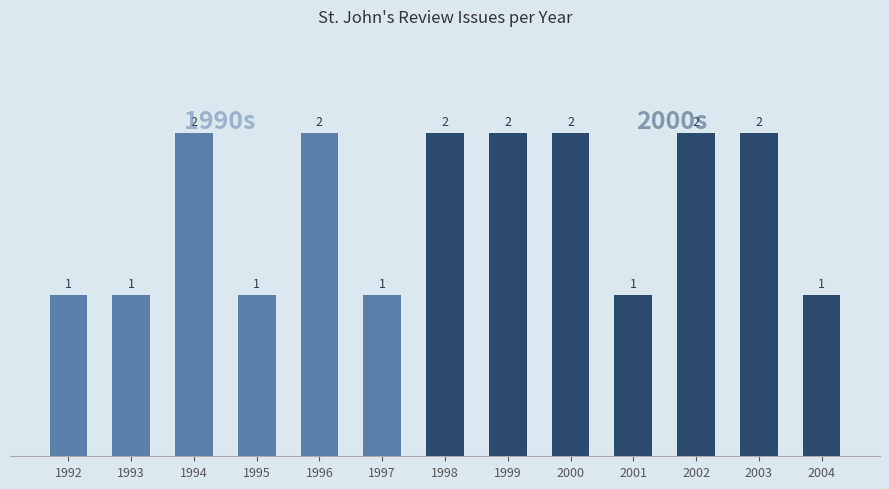

The chart shows a value of 2 at 1996. True or false?

True